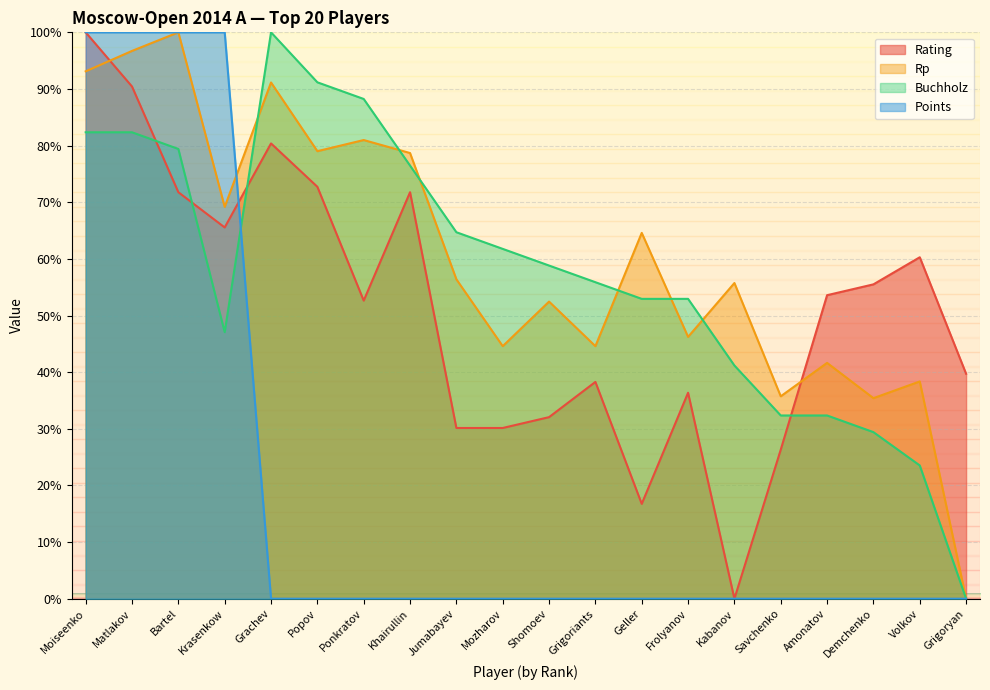

What value does the Rp series have at Frolyanov?

46.2